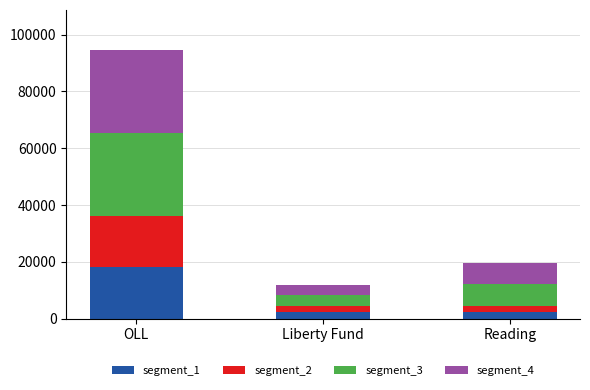

What is the sum of the segment_1 values at OLL and Liberty Fund?

20218